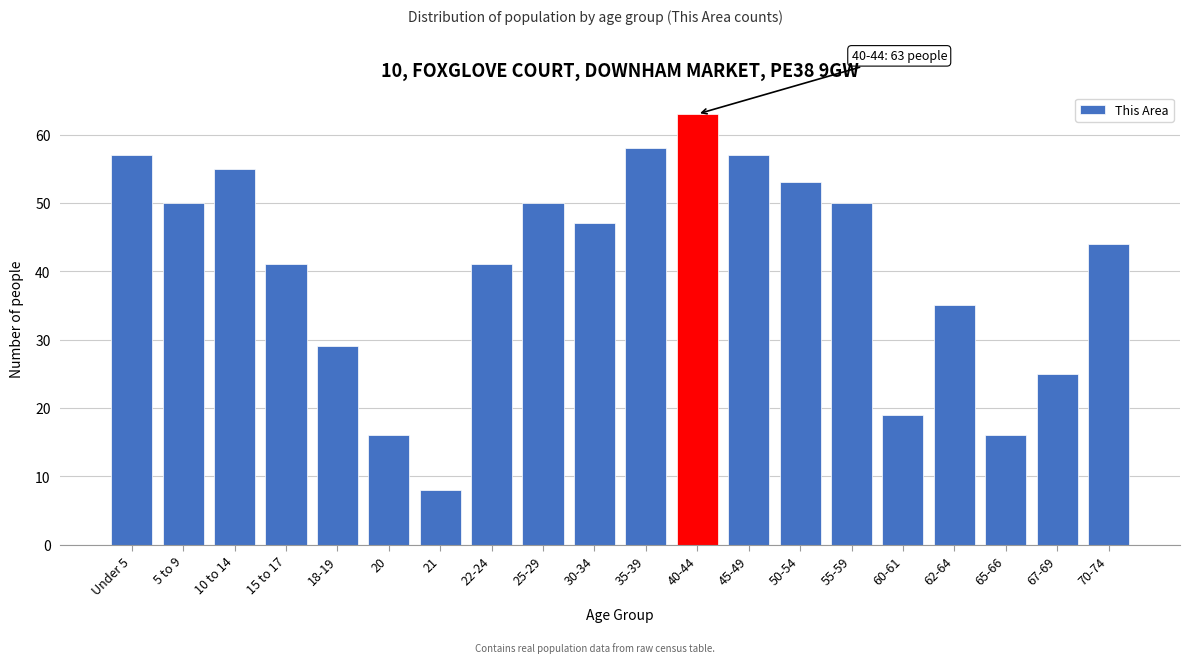

Reading left to right, what are all the values shown in this chart?

Under 5=57	5 to 9=50	10 to 14=55	15 to 17=41	18-19=29	20=16	21=8	22-24=41	25-29=50	30-34=47	35-39=58	40-44=63	45-49=57	50-54=53	55-59=50	60-61=19	62-64=35	65-66=16	67-69=25	70-74=44